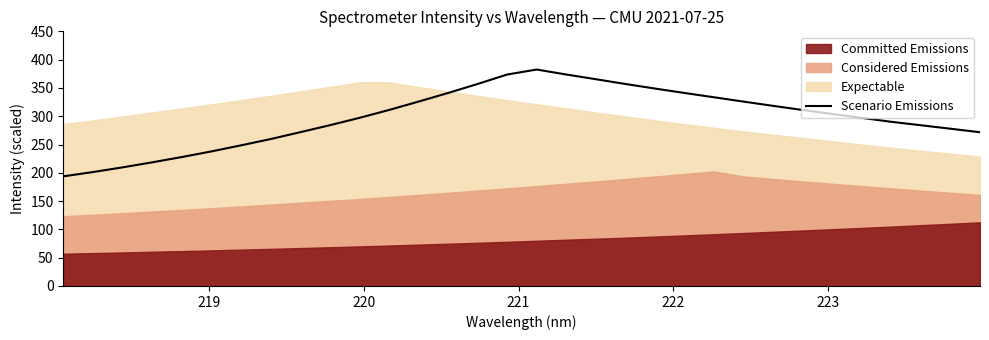

What is the highest value of the Scenario Emissions series?

382.5